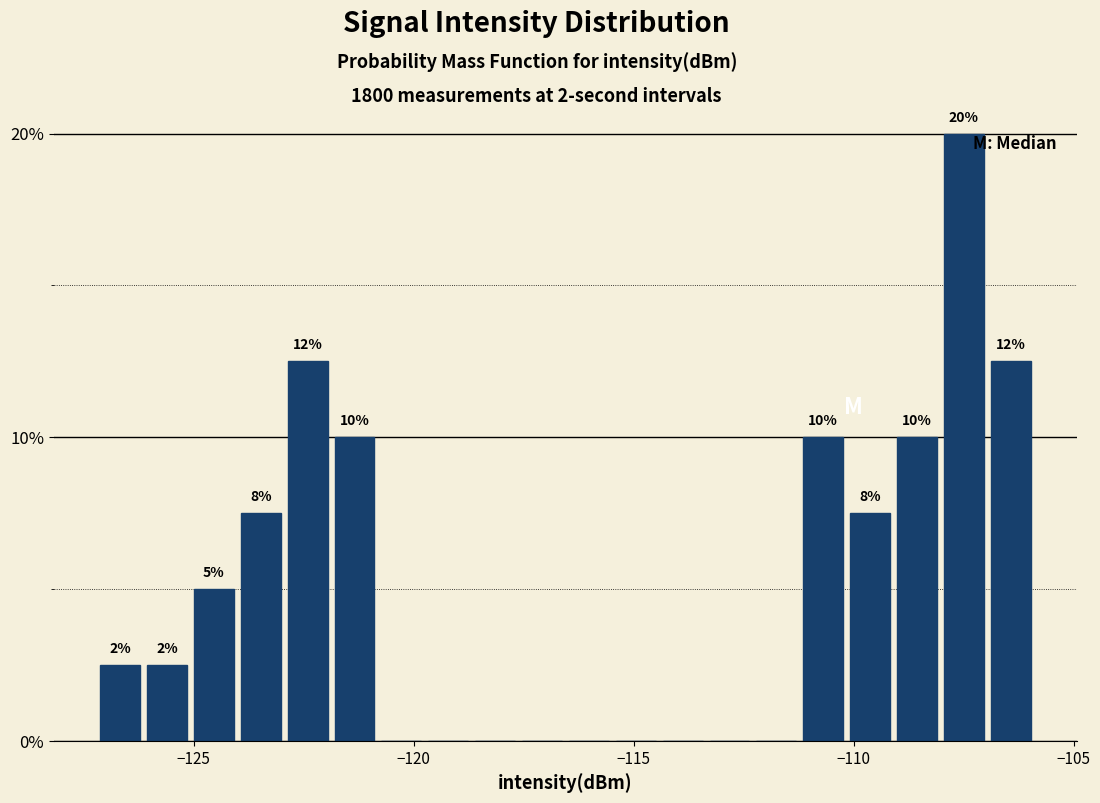

Read against the x-axis, roughly where is the centre of the tallest bar?

-107.5